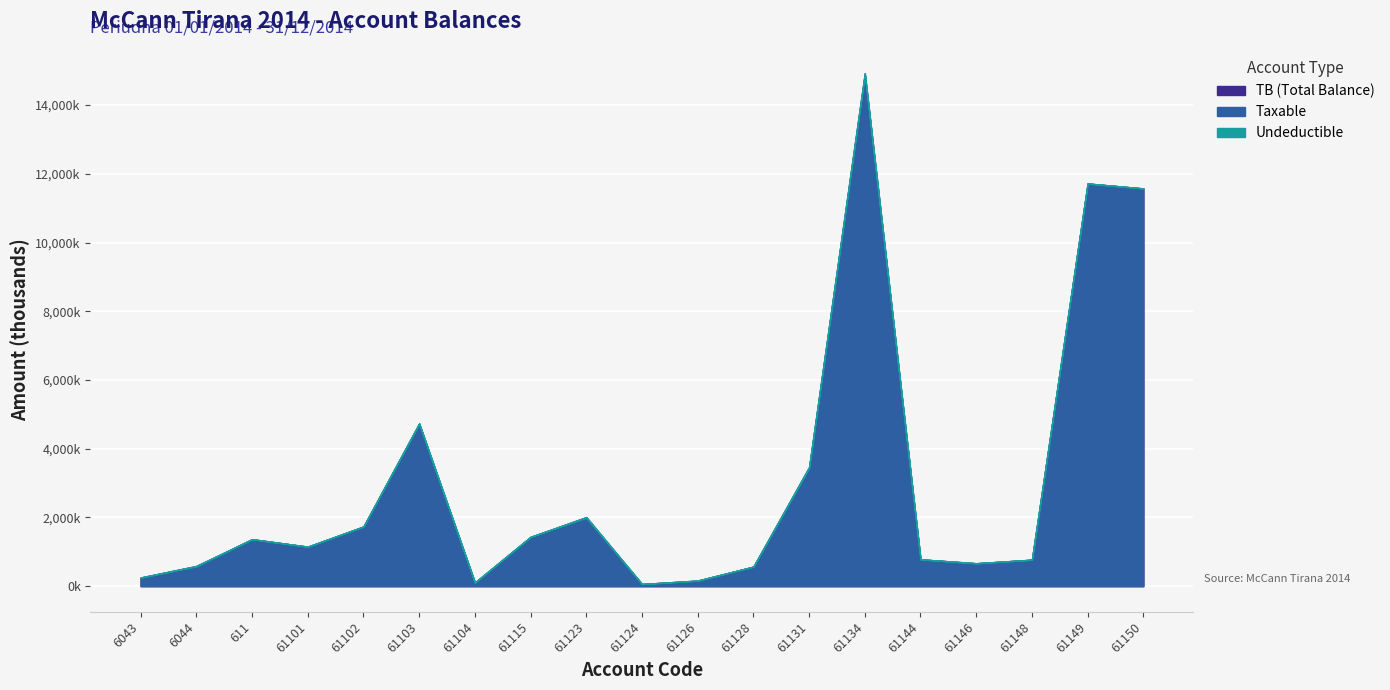

What is the lowest value of the TB series?

61813.2